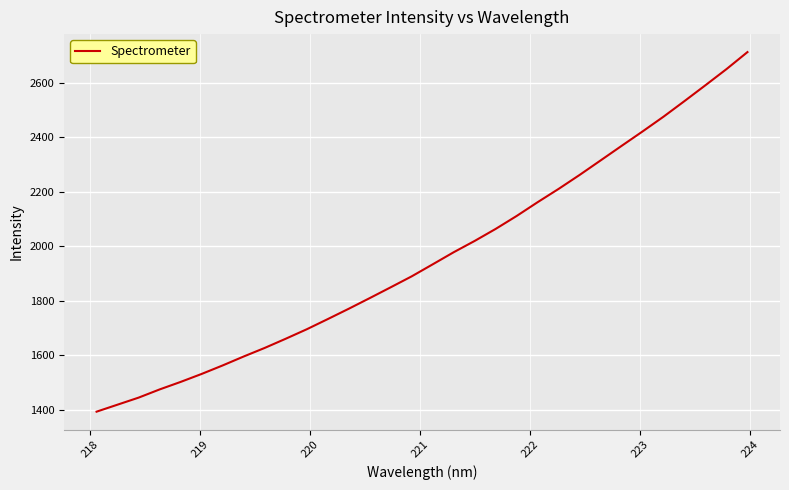

Is this an area chart (filled region under the line)?

No